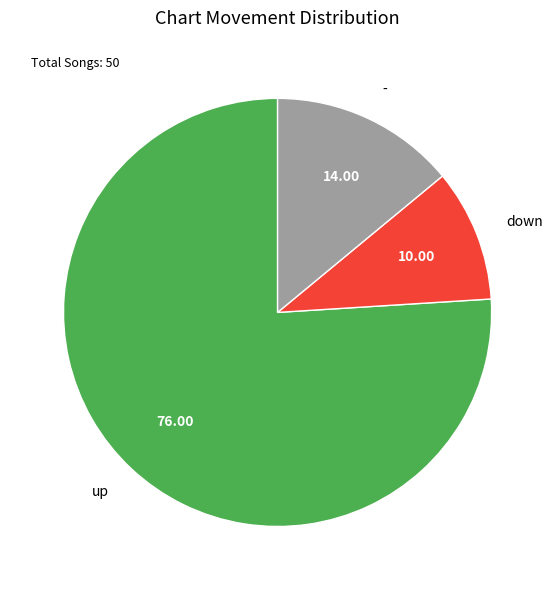

What is the smallest slice in the pie chart?

down